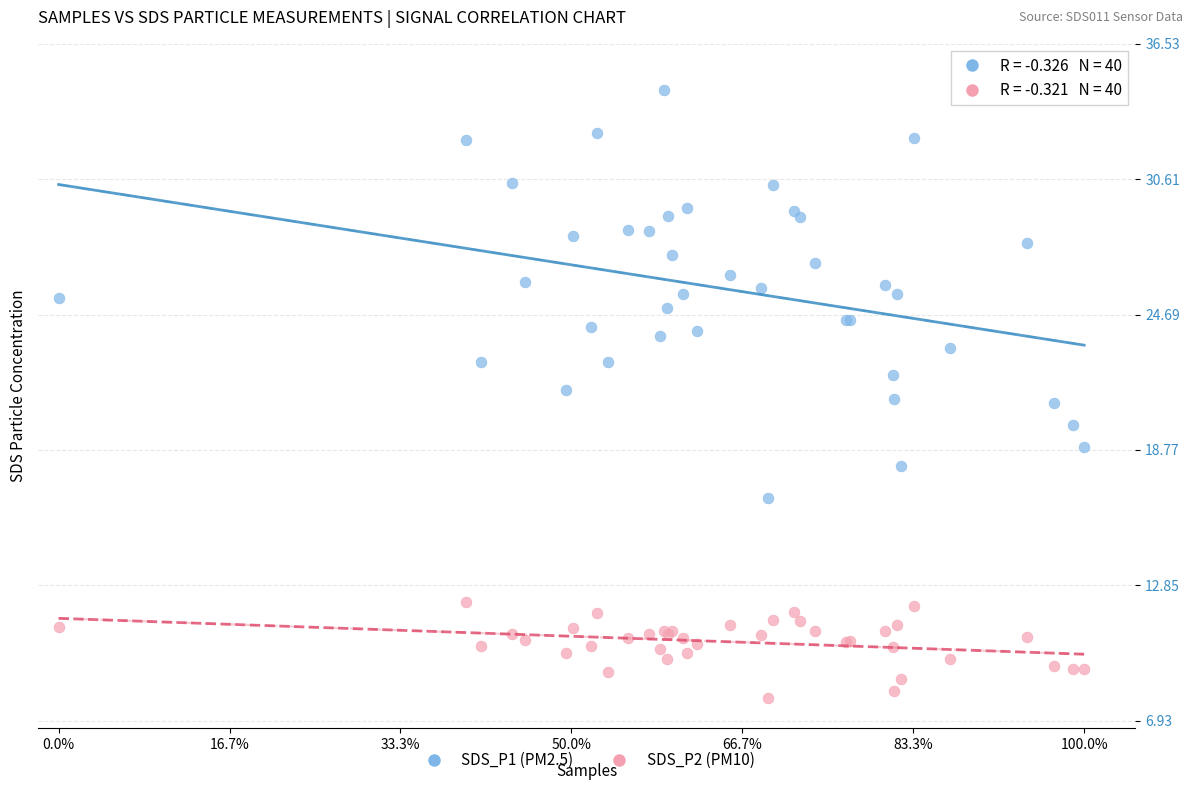

What are all the series names shown in the legend?

SDS_P1 (PM2.5), SDS_P2 (PM10)